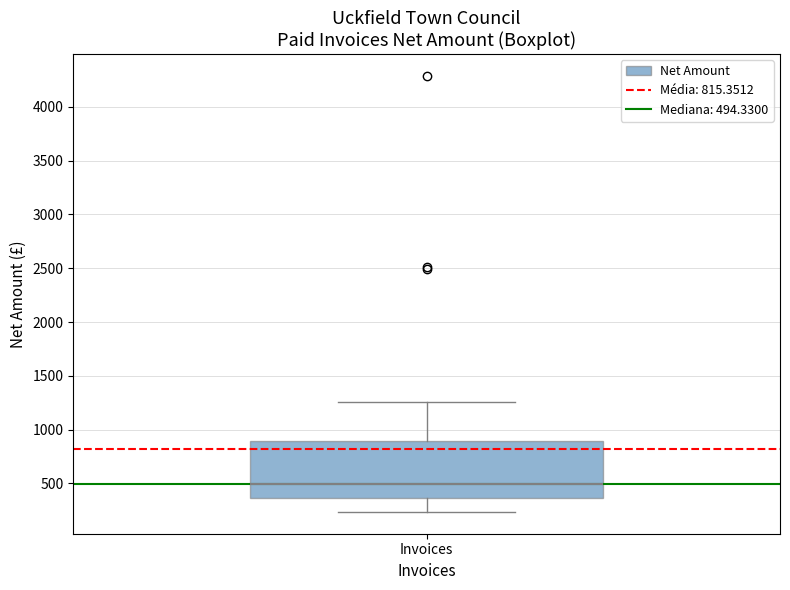

Read this box plot against the y-axis: the position of the median line, the range covered by the box, and the ends of both whiskers. The values are not printed on the chart, so give them approximately, as read against the axis.

median 500, box 350 to 900, whiskers 250 to 1250